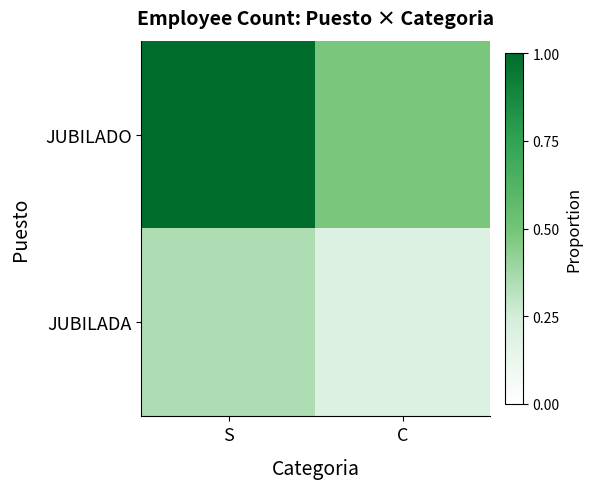

Which series changed the most between S and C?

JUBILADO